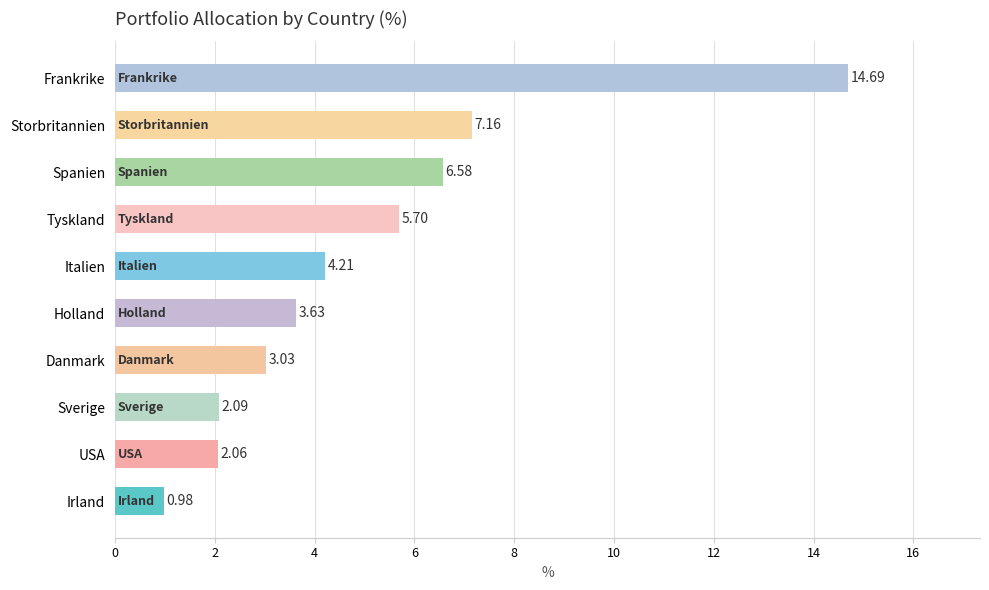

How many data points are less than 4?

5